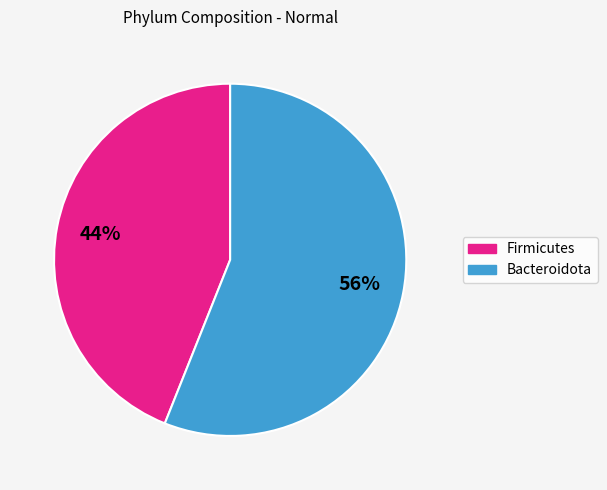

To the nearest percent, what is the difference between the largest and smallest slice percentages?

12%